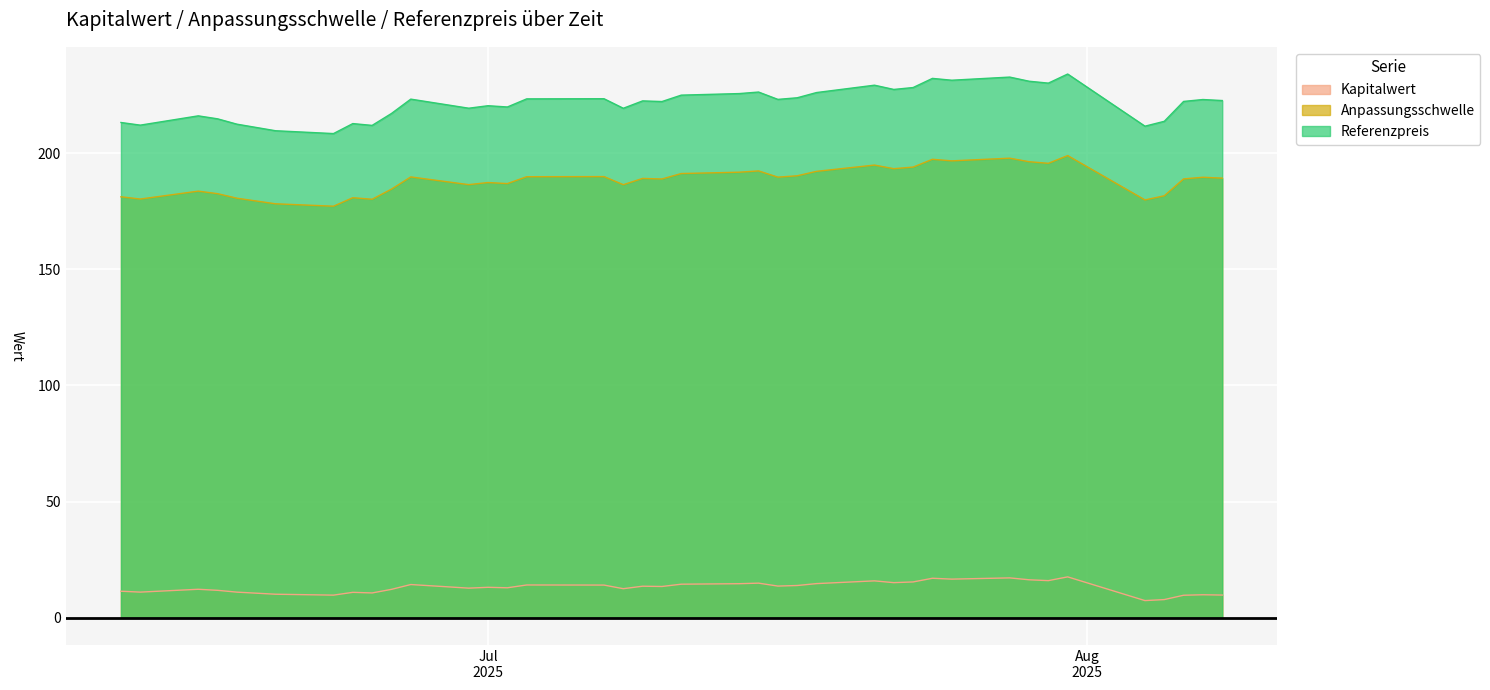

What is the difference between the maximum and minimum values in the Referenzpreis series?

25.6